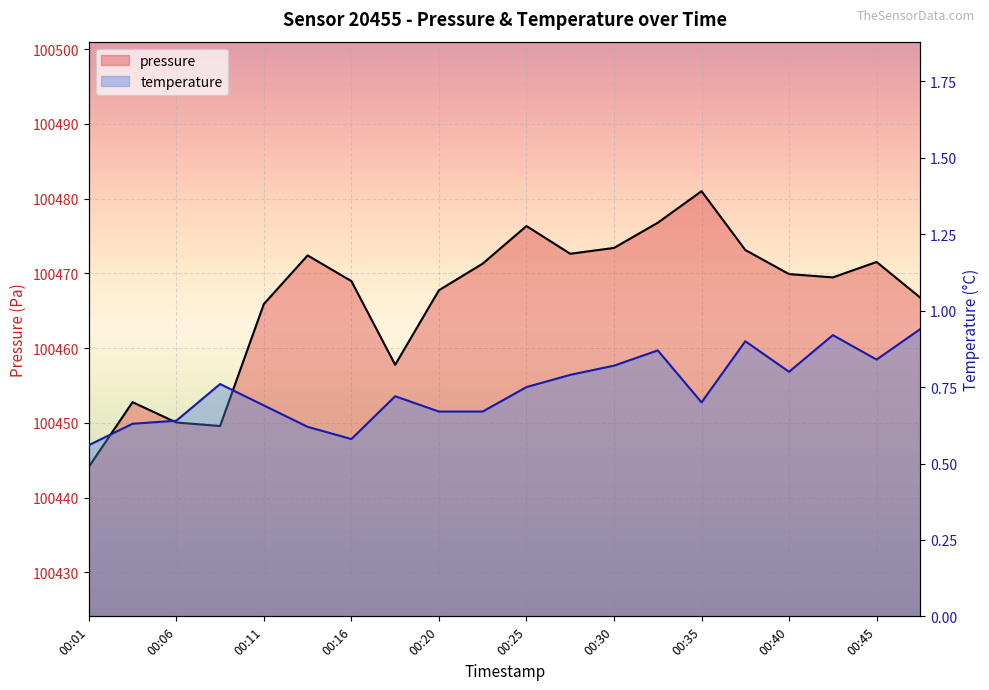

Where is pressure nearest to the value 100462?

00:11